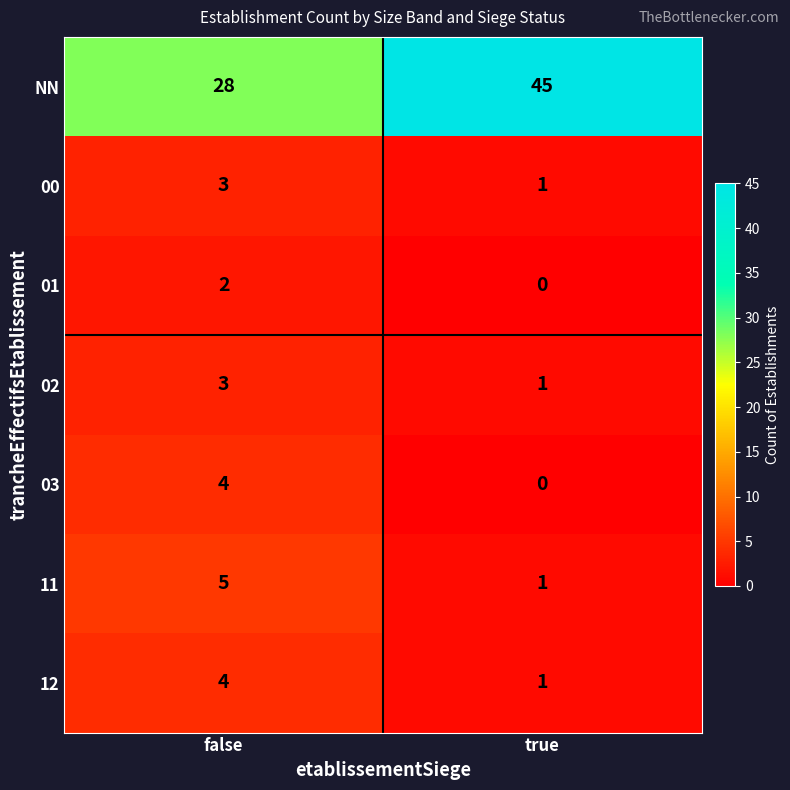

True or false: 03 has a value of 1 at true.

False